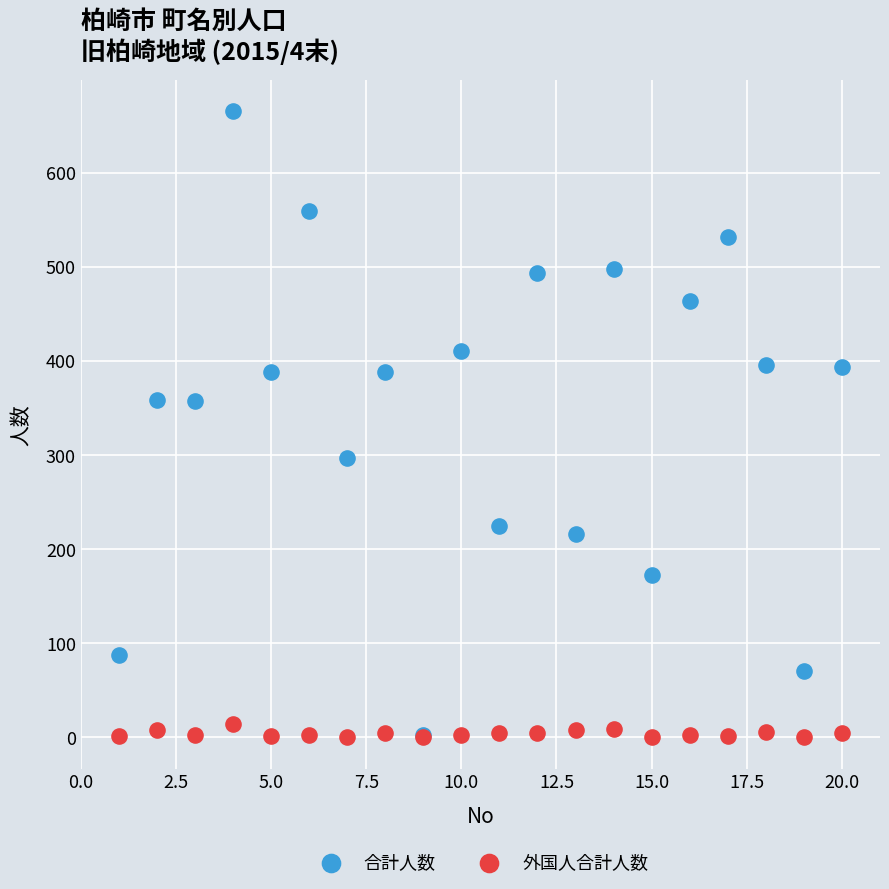

What are all the series names shown in the legend?

合計人数, 外国人合計人数